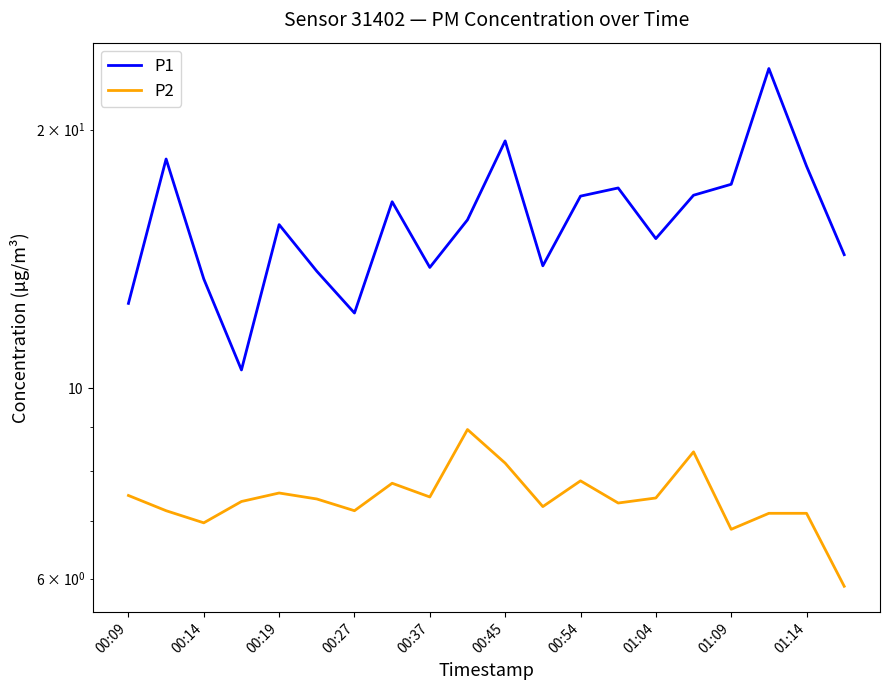

At which label is P2 closest to 7?

00:14